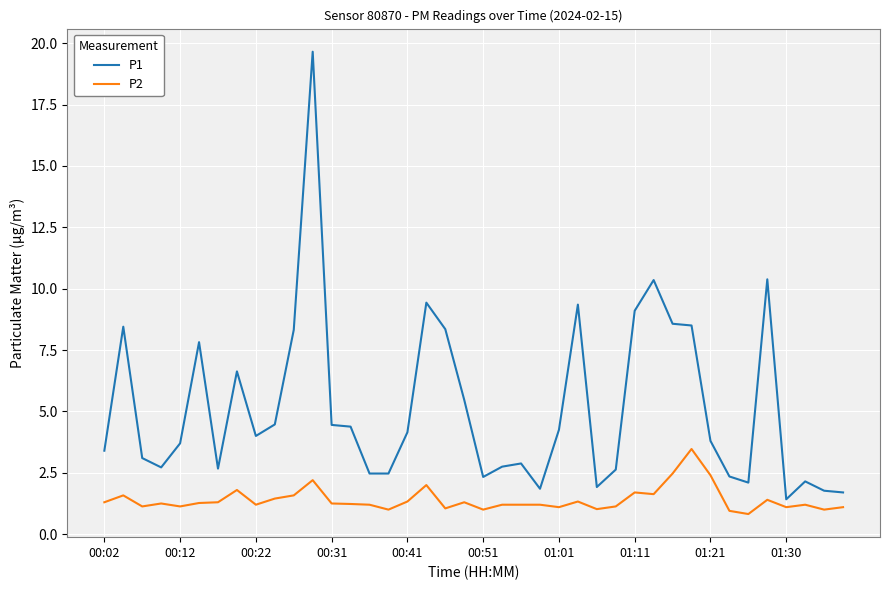

True or false: P2 and P1 intersect in this chart.

False